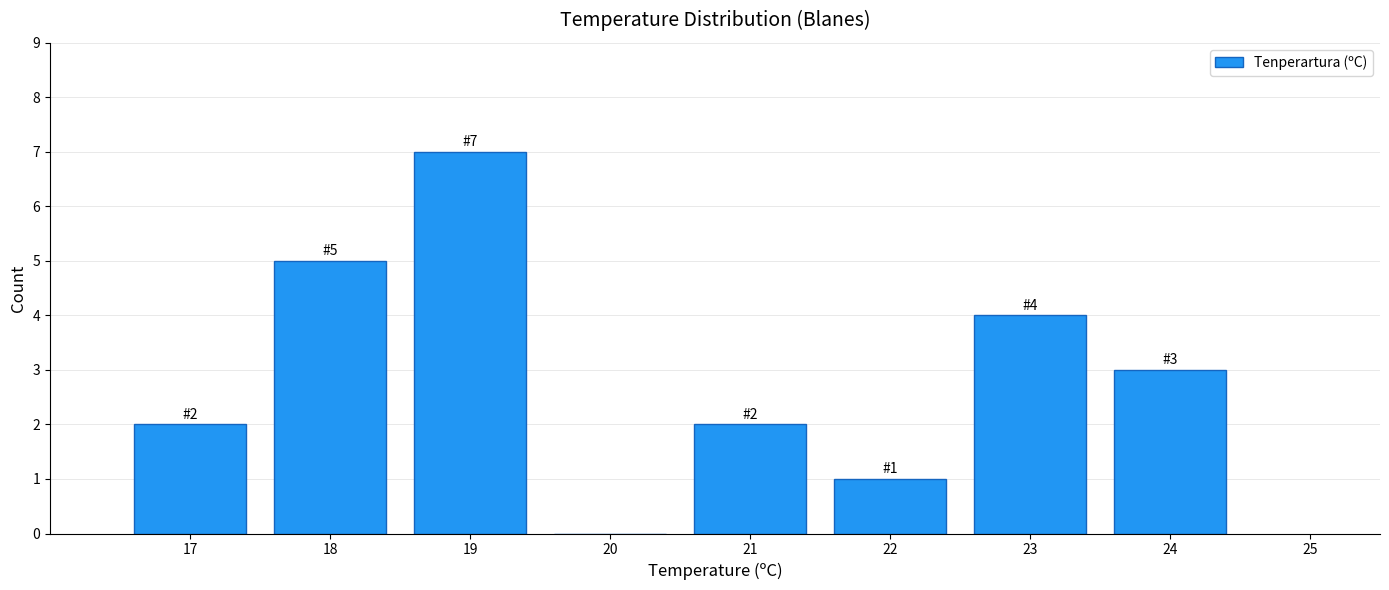

Which range on the x-axis has the tallest bar?

18.5 to 19.5